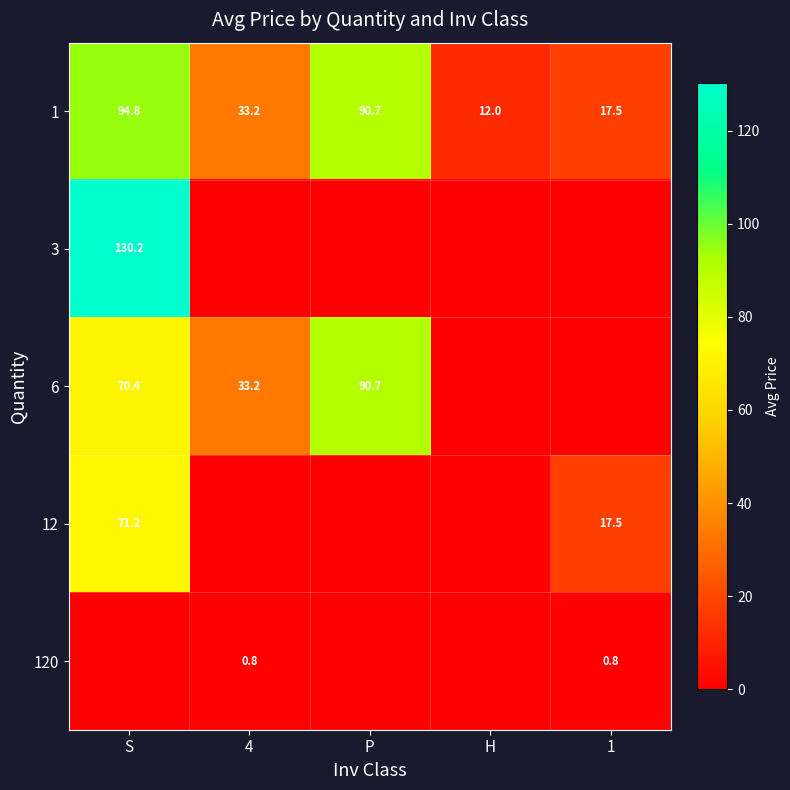

The value of 1 at 4 is 33.2. True or false?

True